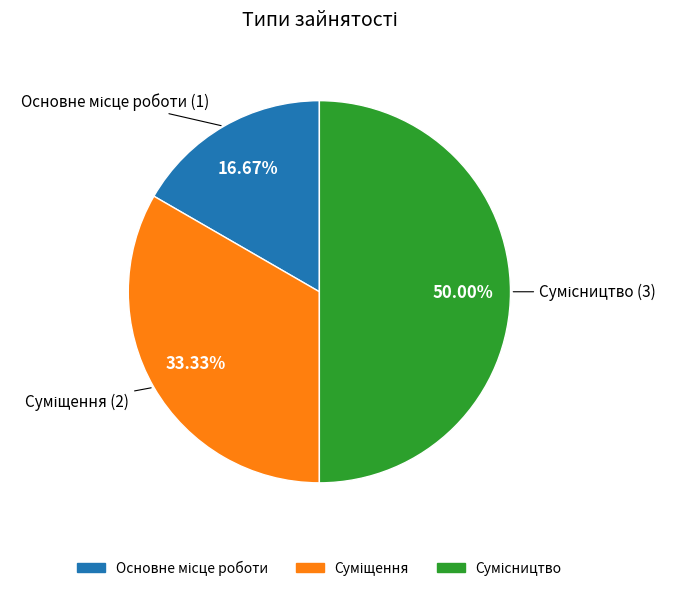

To the nearest percent, what is the difference between the Сумісництво and Основне місце роботи slice percentages?

33%